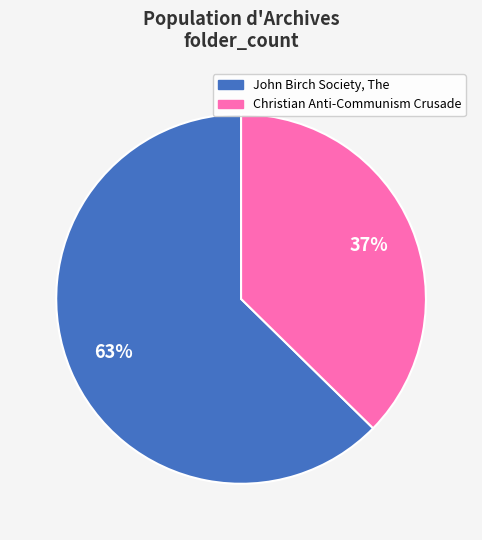

What is the majority slice?

John Birch Society, The